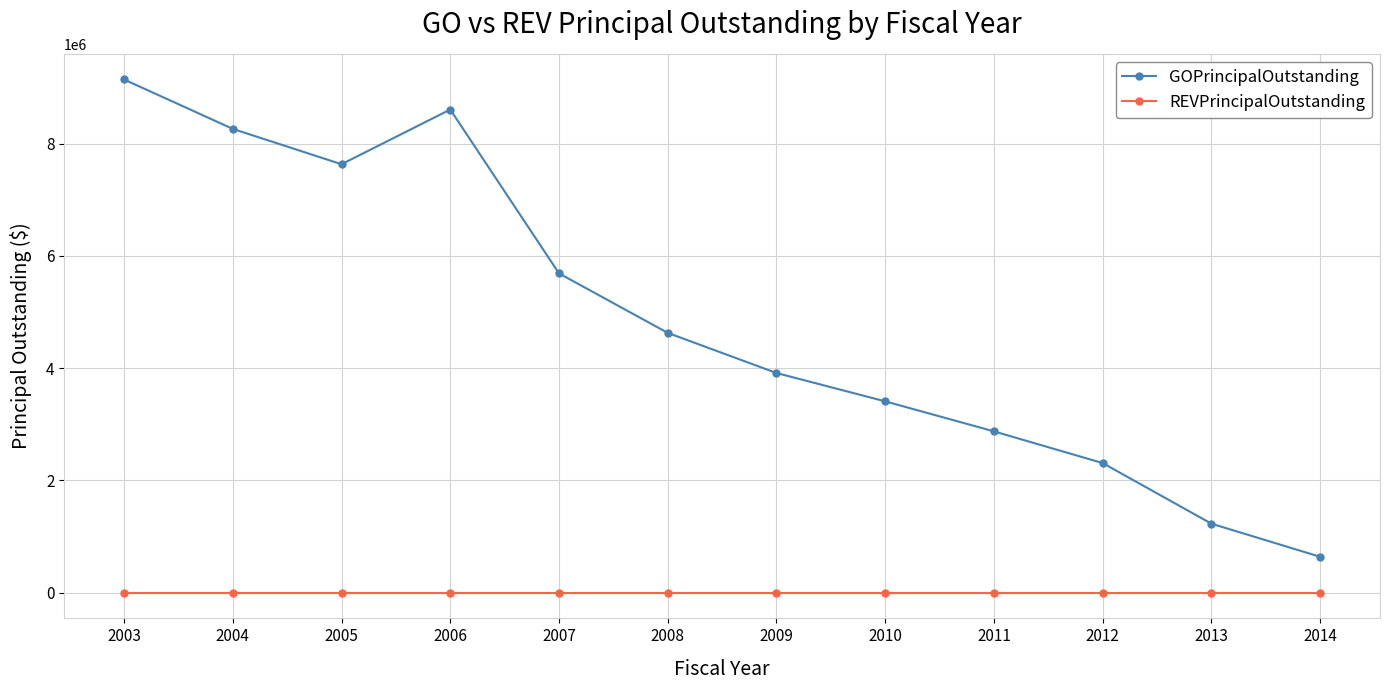

True or false: REVPrincipalOutstanding and GOPrincipalOutstanding intersect in this chart.

False